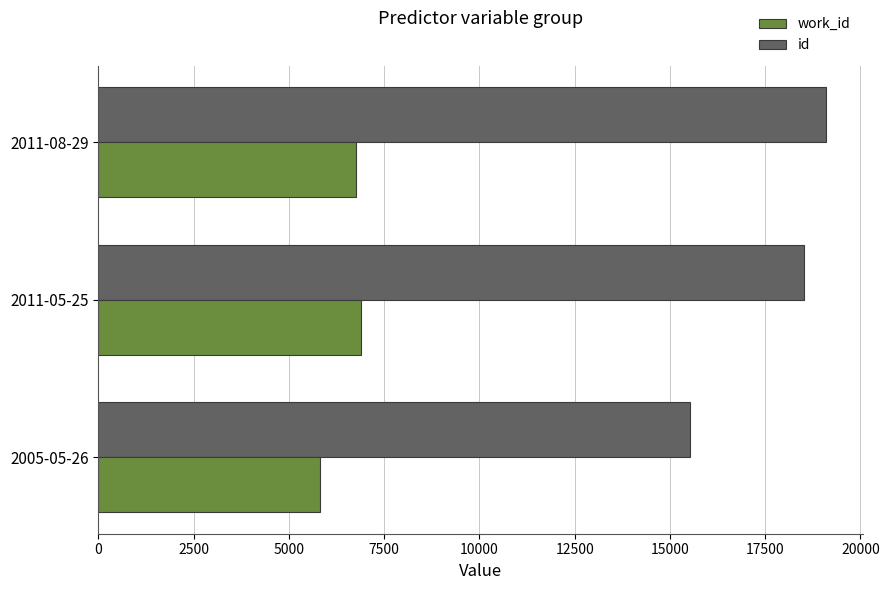

Which series has the largest range (max minus min)?

id